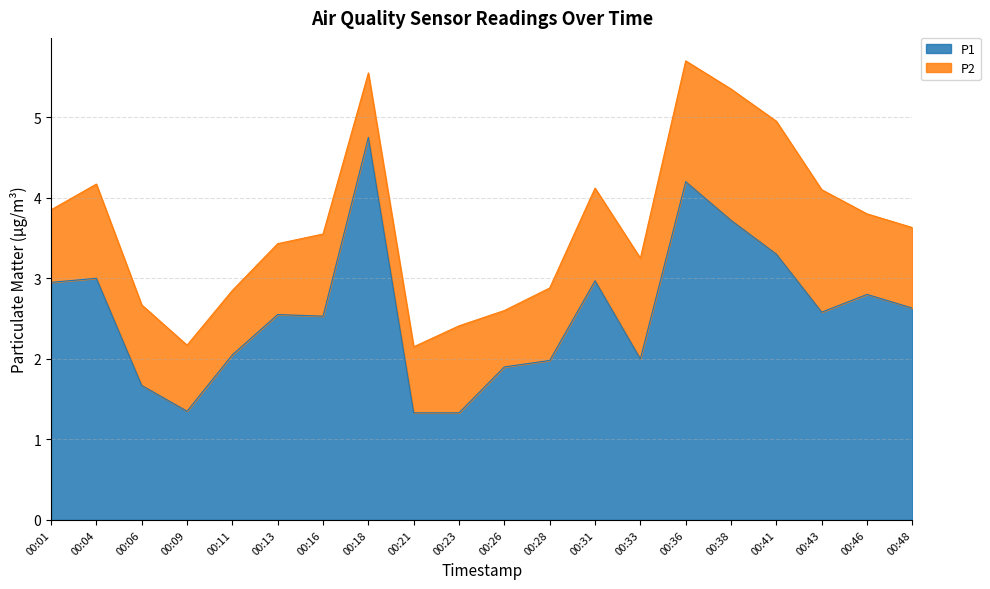

What is the value of the 6th point from the left?

2.5